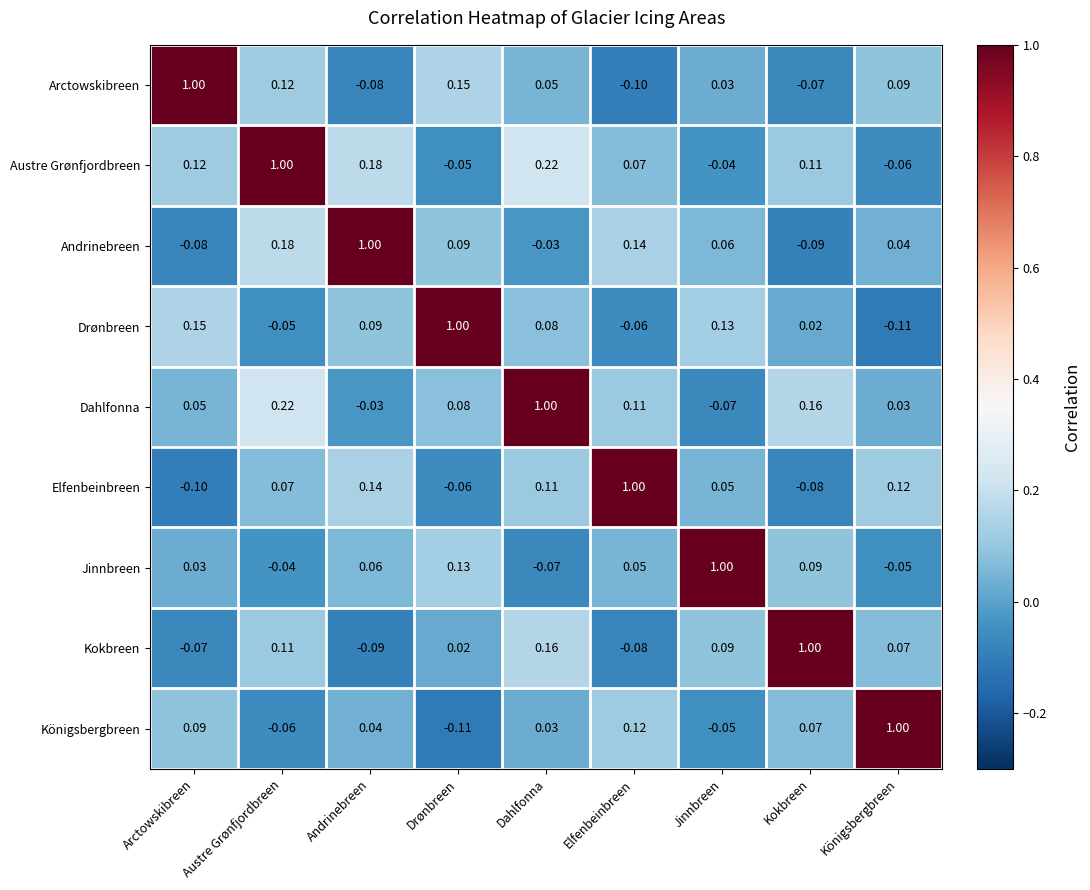

Rank the series at Arctowskibreen from lowest to highest value.

Elfenbeinbreen, Andrinebreen, Kokbreen, Jinnbreen, Dahlfonna, Königsbergbreen, Austre Grønfjordbreen, Drønbreen, Arctowskibreen